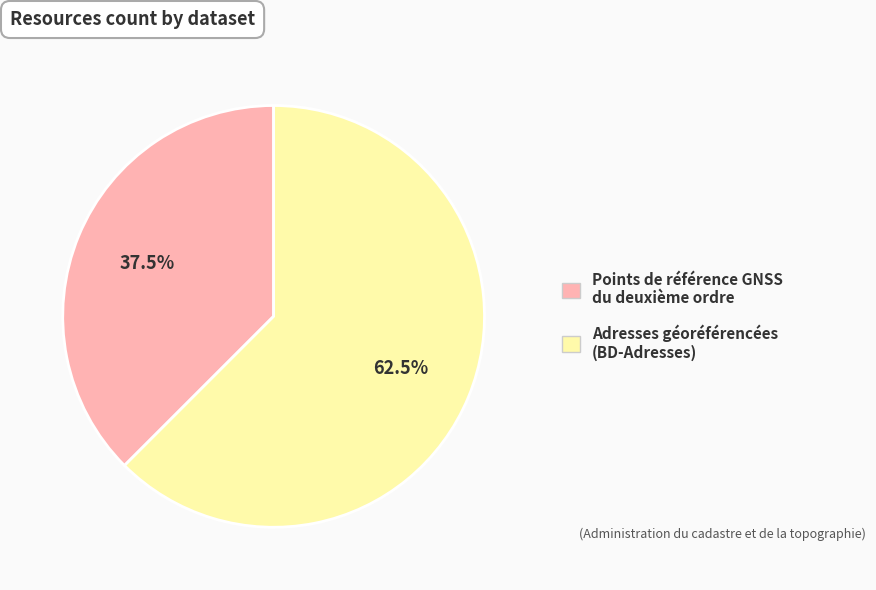

Rank the categories by value from lowest to highest.

Points de référence GNSS du deuxième ordre, Adresses géoréférencées (BD-Adresses)